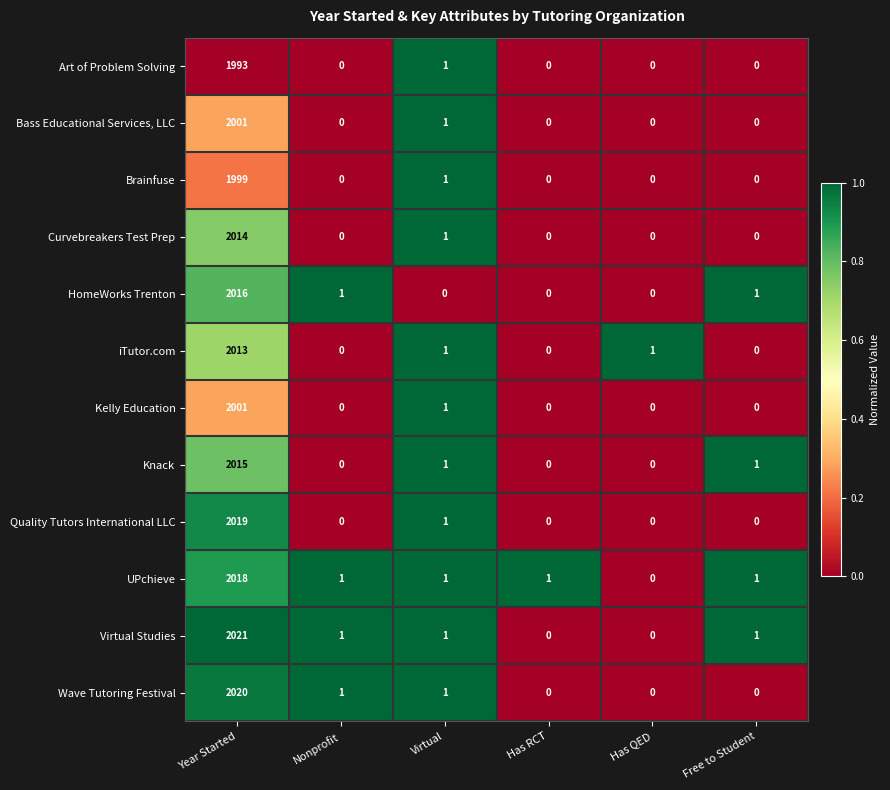

At how many categories does at least one series exceed 0?

6